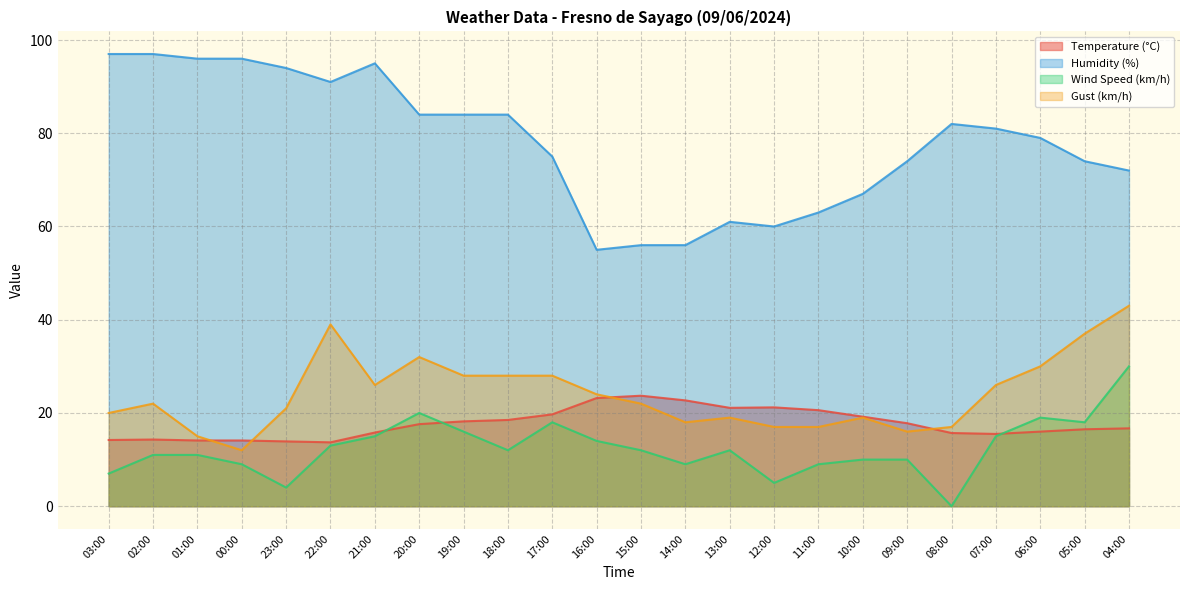

Reading left to right, list all the values displayed in this chart.

Temperature (°C): 14.2	14.3	14.1	14.1	13.9	13.7	15.8	17.6	18.2	18.5	19.7	23.2	23.7	22.7	21.1	21.2	20.6	19.2	17.8	15.7	15.5	16.0	16.5	16.7
Humidity (%): 97.0	97.0	96.0	96.0	94.0	91.0	95.0	84.0	84.0	84.0	75.0	55.0	56.0	56.0	61.0	60.0	63.0	67.0	74.0	82.0	81.0	79.0	74.0	72.0
Wind Speed (km/h): 7.0	11.0	11.0	9.0	4.0	13.0	15.0	20.0	16.0	12.0	18.0	14.0	12.0	9.0	12.0	5.0	9.0	10.0	10.0	0.0	15.0	19.0	18.0	30.0
Gust (km/h): 20.0	22.0	15.0	12.0	21.0	39.0	26.0	32.0	28.0	28.0	28.0	24.0	22.0	18.0	19.0	17.0	17.0	19.0	16.0	17.0	26.0	30.0	37.0	43.0